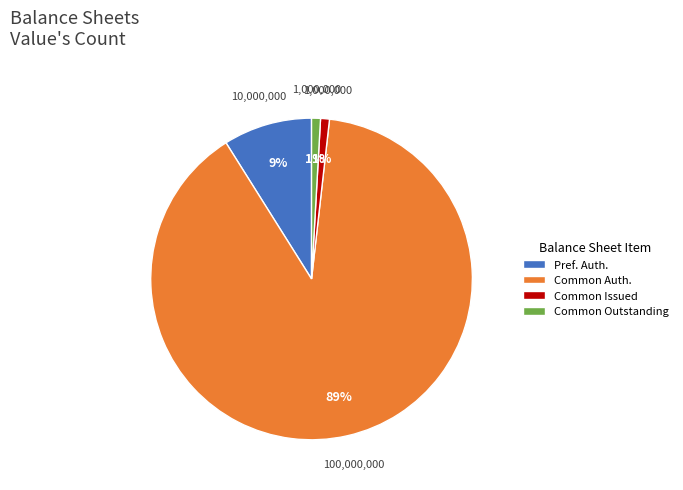

True or false: Common Outstanding accounts for 11% of the total.

False